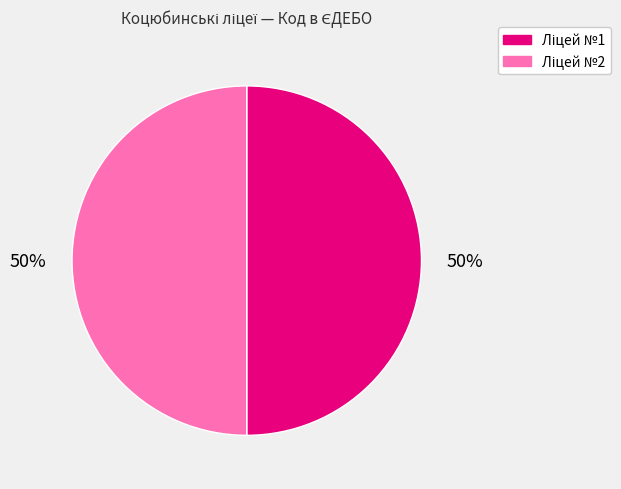

To the nearest percent, what is the average slice percentage?

50%